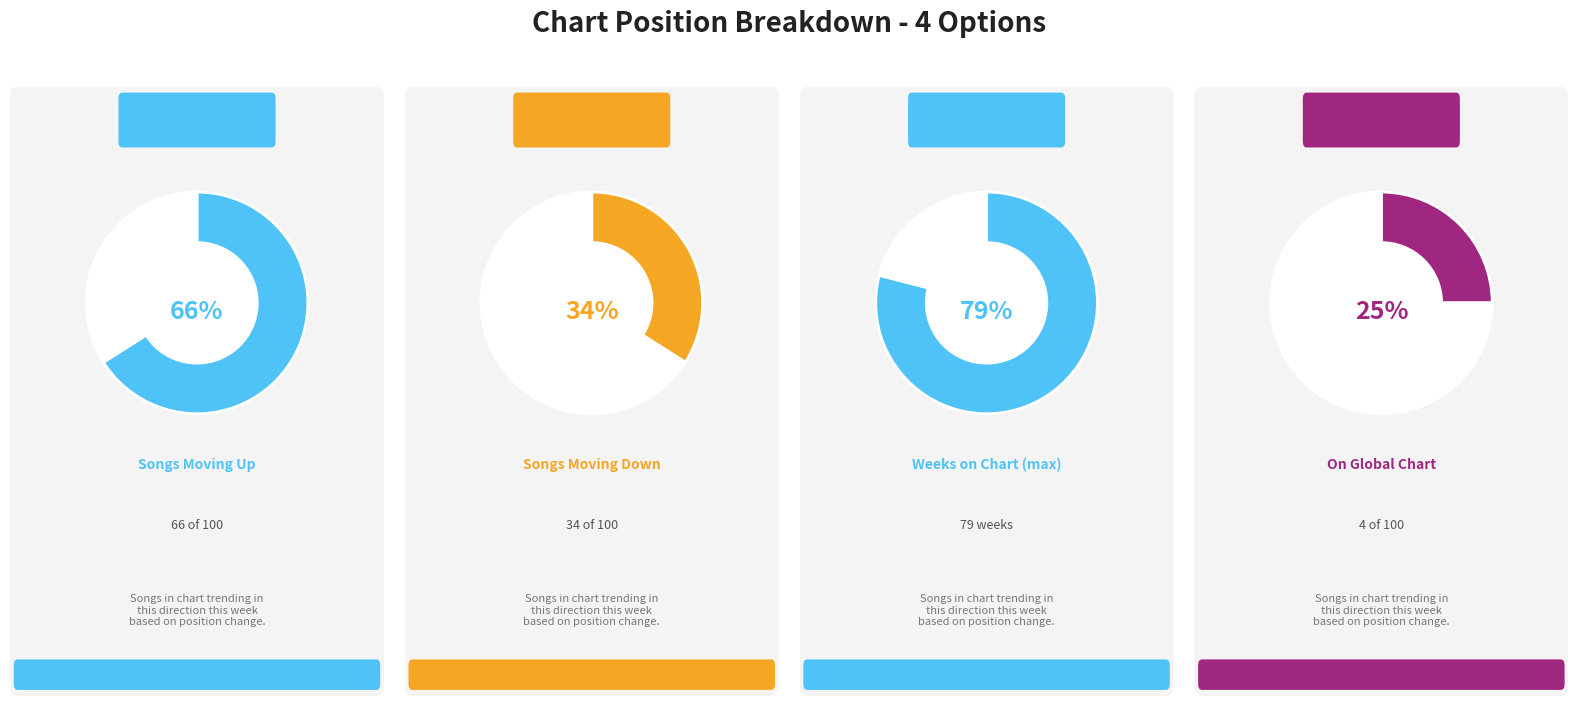

To the nearest percent, what portion does up represent?

66%